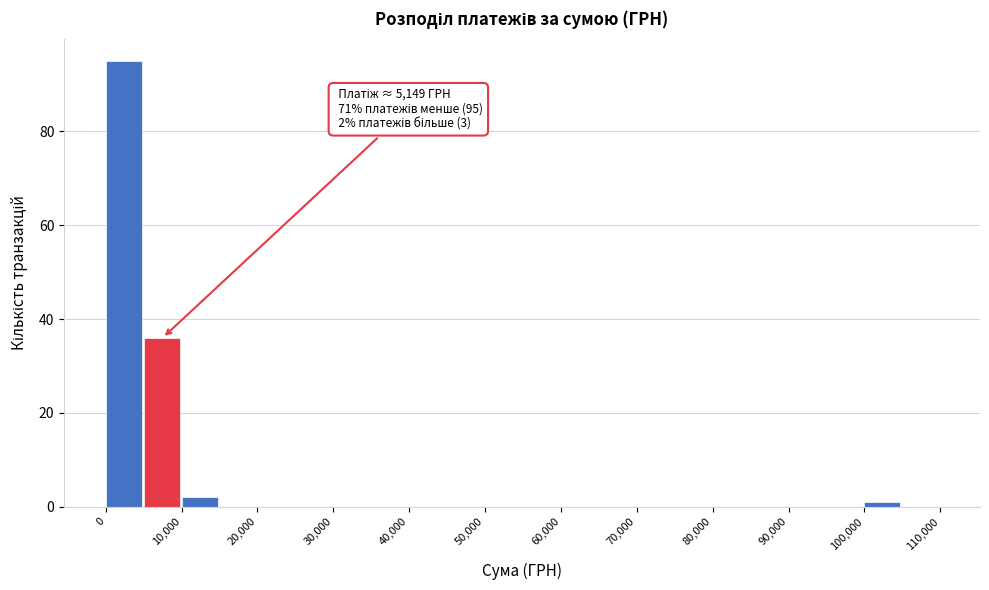

Which range on the x-axis has the tallest bar?

0 to 5000